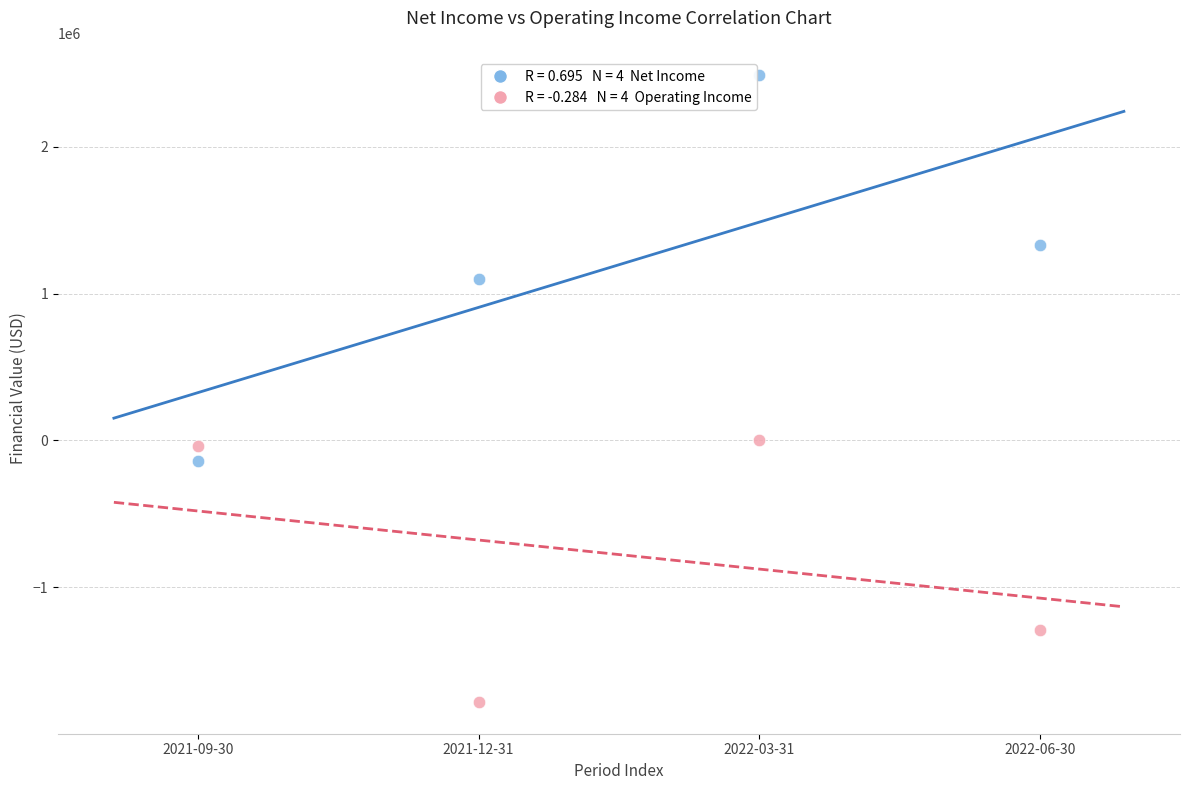

Across all data points, what is the average Y value?

209143